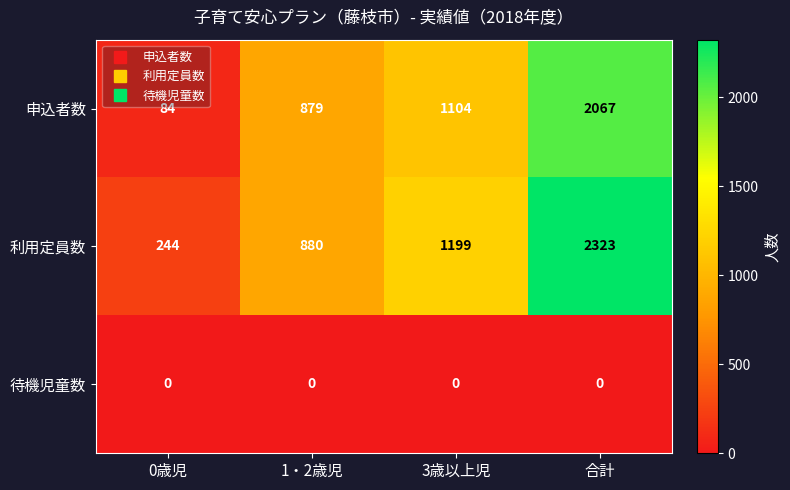

Reading left to right, transcribe all the data shown in this chart.

申込者数: 84	879	1104	2067
利用定員数: 244	880	1199	2323
待機児童数: 0	0	0	0